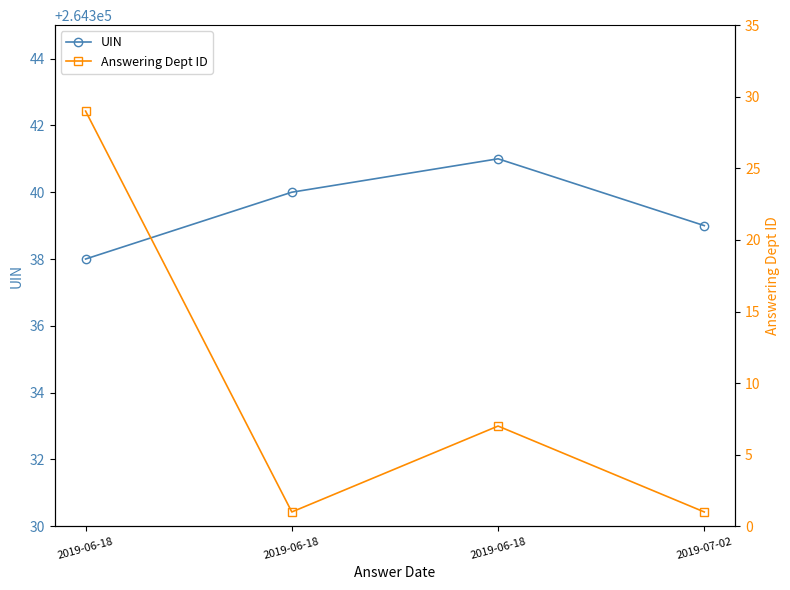

How many data points in UIN are above 264340?

1